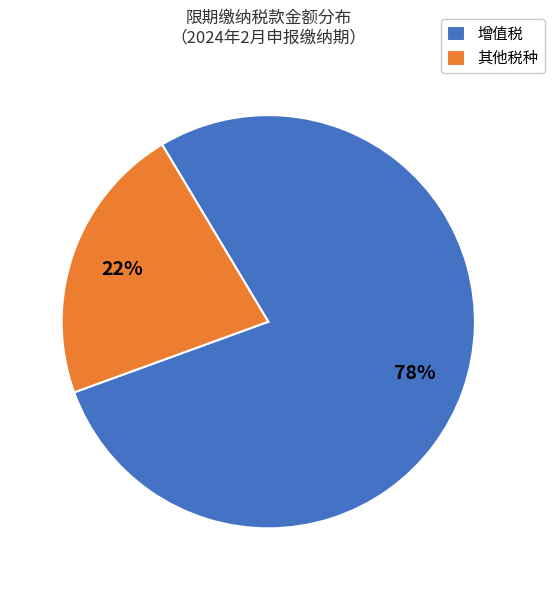

How many slices are in this pie chart?

2